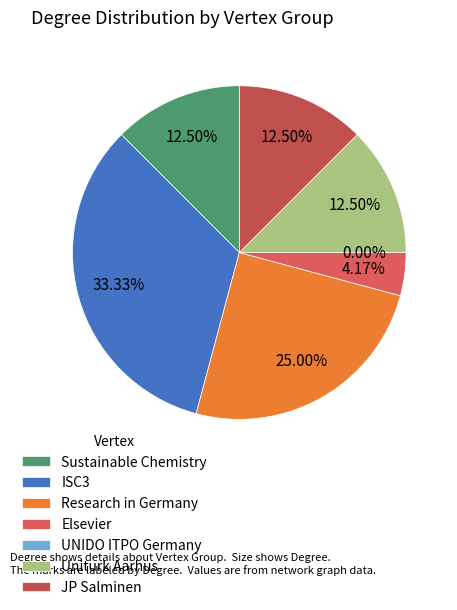

What is the ratio of the value at Sustainable Chemistry to the value at Uniturk Aarhus?

1.0